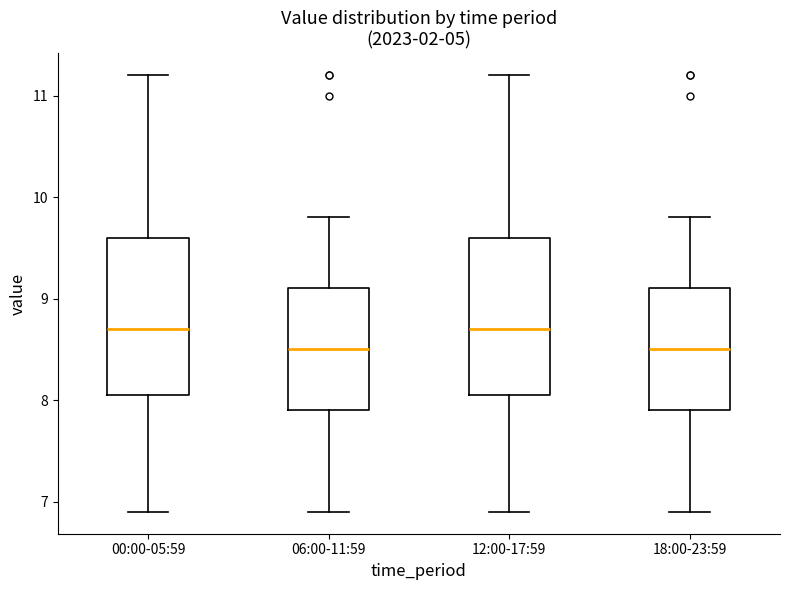

Reading left to right, transcribe this box plot: for each box, give where its median line is, the range the box spans, and where its two whiskers end, as read against the y-axis. The values are not printed on the chart, so give them approximately, as read against the axis.

00:00-05:59: median 8.7, box 8.1 to 9.6, whiskers 6.9 to 11.2
06:00-11:59: median 8.5, box 7.9 to 9.1, whiskers 6.9 to 9.8
12:00-17:59: median 8.7, box 8.1 to 9.6, whiskers 6.9 to 11.2
18:00-23:59: median 8.5, box 7.9 to 9.1, whiskers 6.9 to 9.8